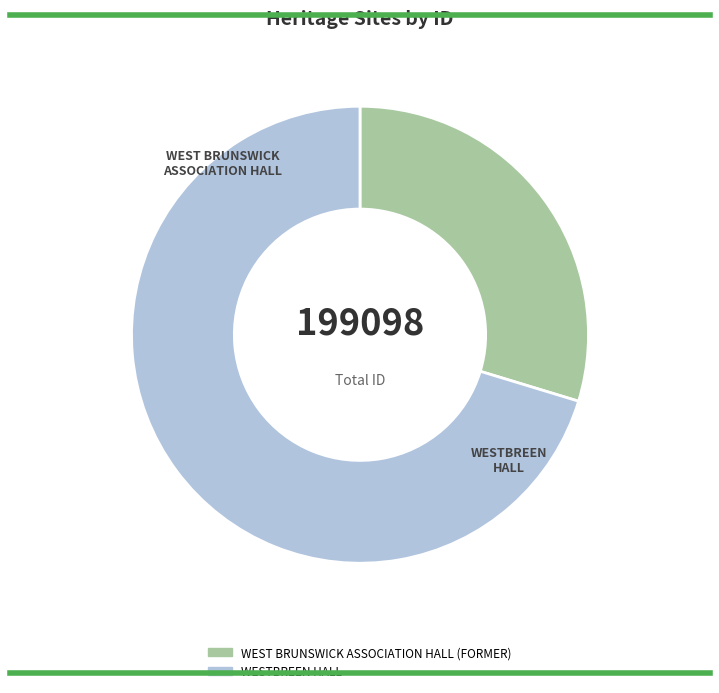

Which category has the biggest portion of the pie?

WESTBREEN HALL